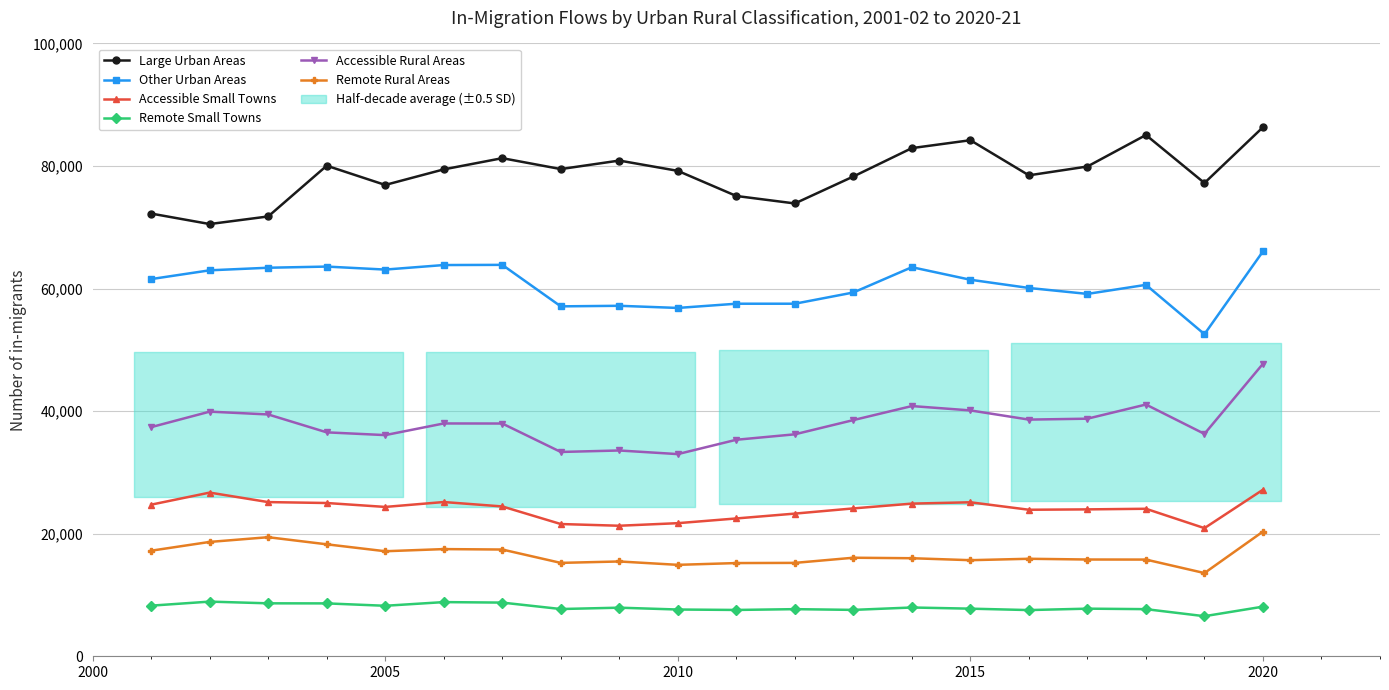

How many interior local peaks does the Accessible Small Towns series have?

4